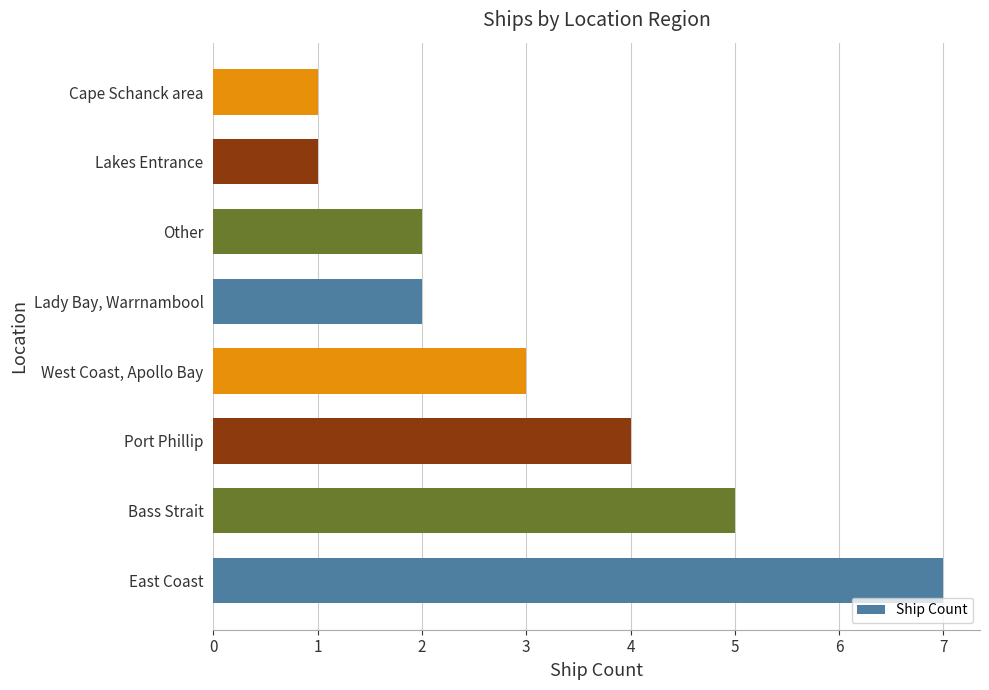

How many distinct data groups are displayed?

1